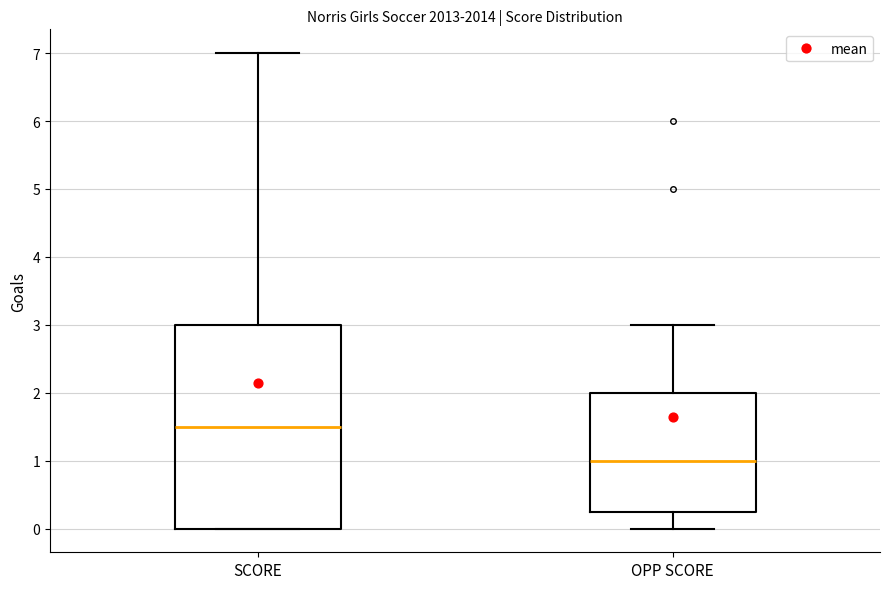

Where does the median line of the box for SCORE sit on the y-axis? The values are not printed on the chart, so give them approximately, as read against the axis.

1.5